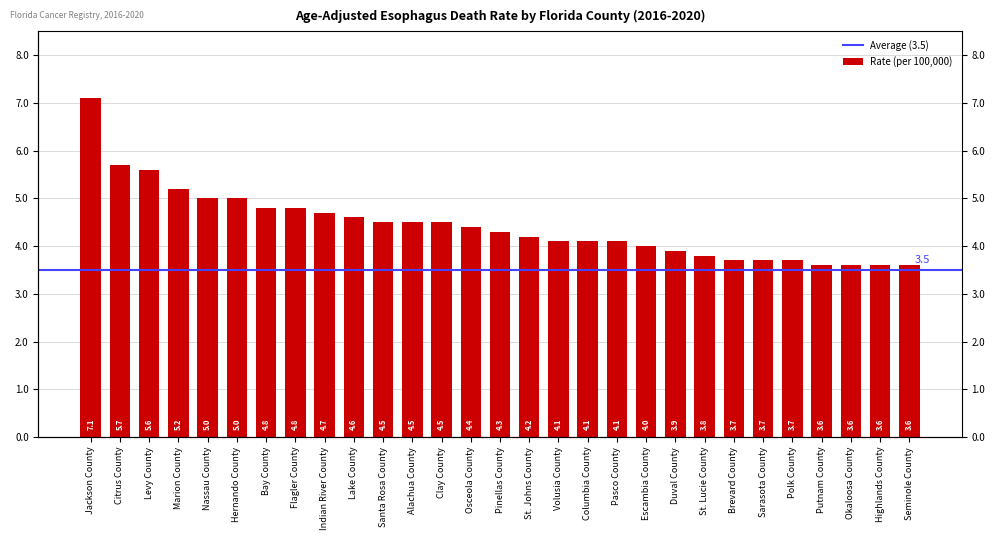

How many data points does each series have?

29